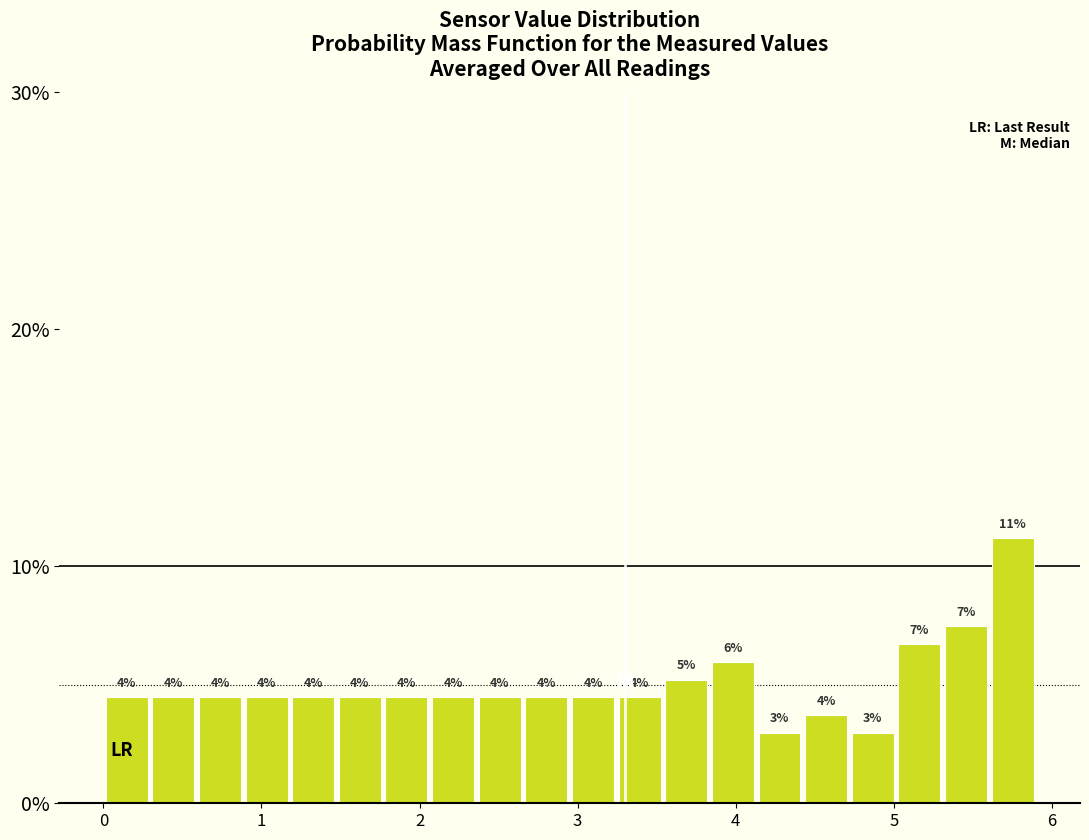

Around what value on the x-axis is the tallest bar? Give the approximate position of its centre, as read against the axis.

5.8